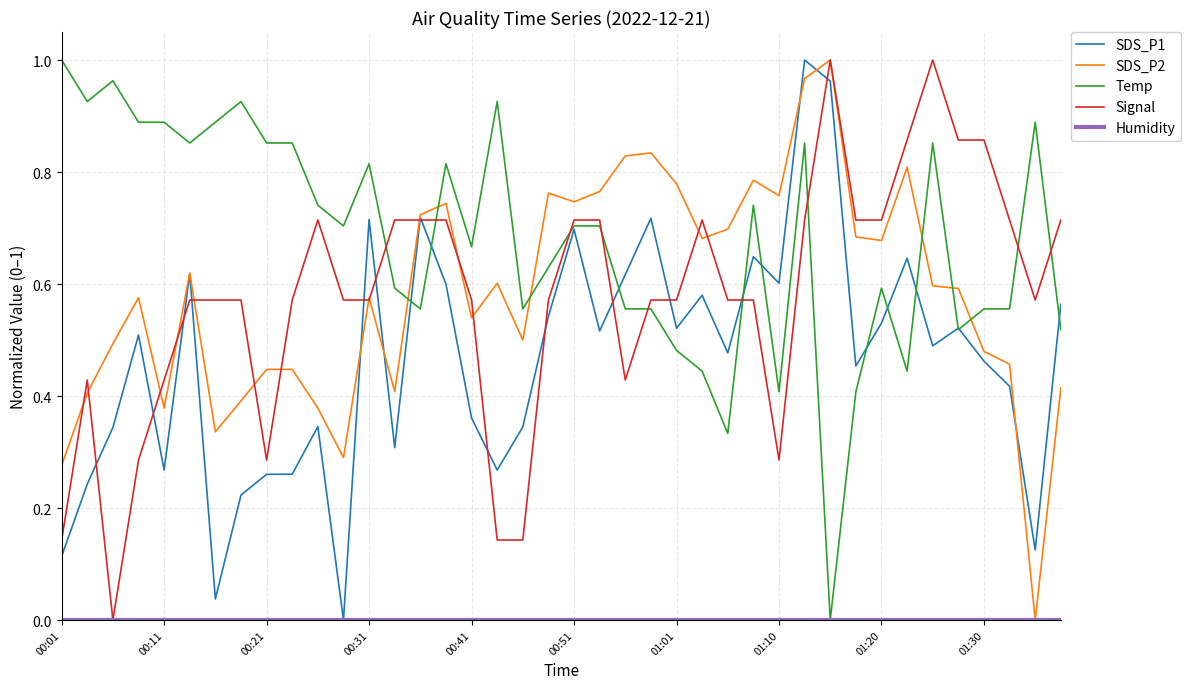

Which series ends up on top after the final intersection of SDS_P2 and Temp?

Temp